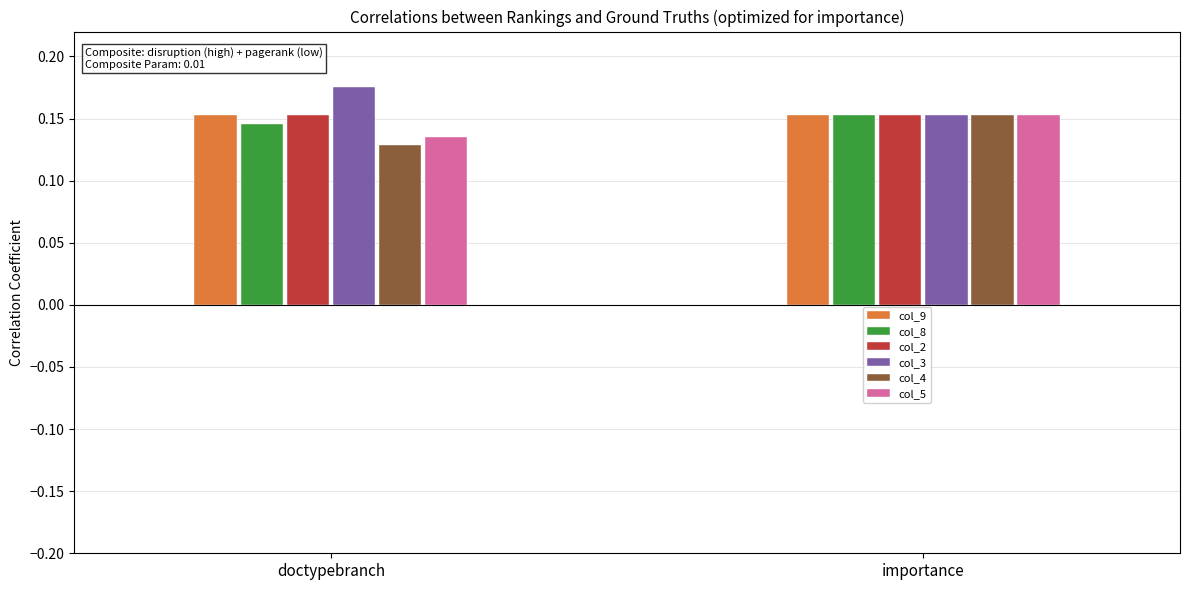

The value of col_3 at importance is 0.3. True or false?

False